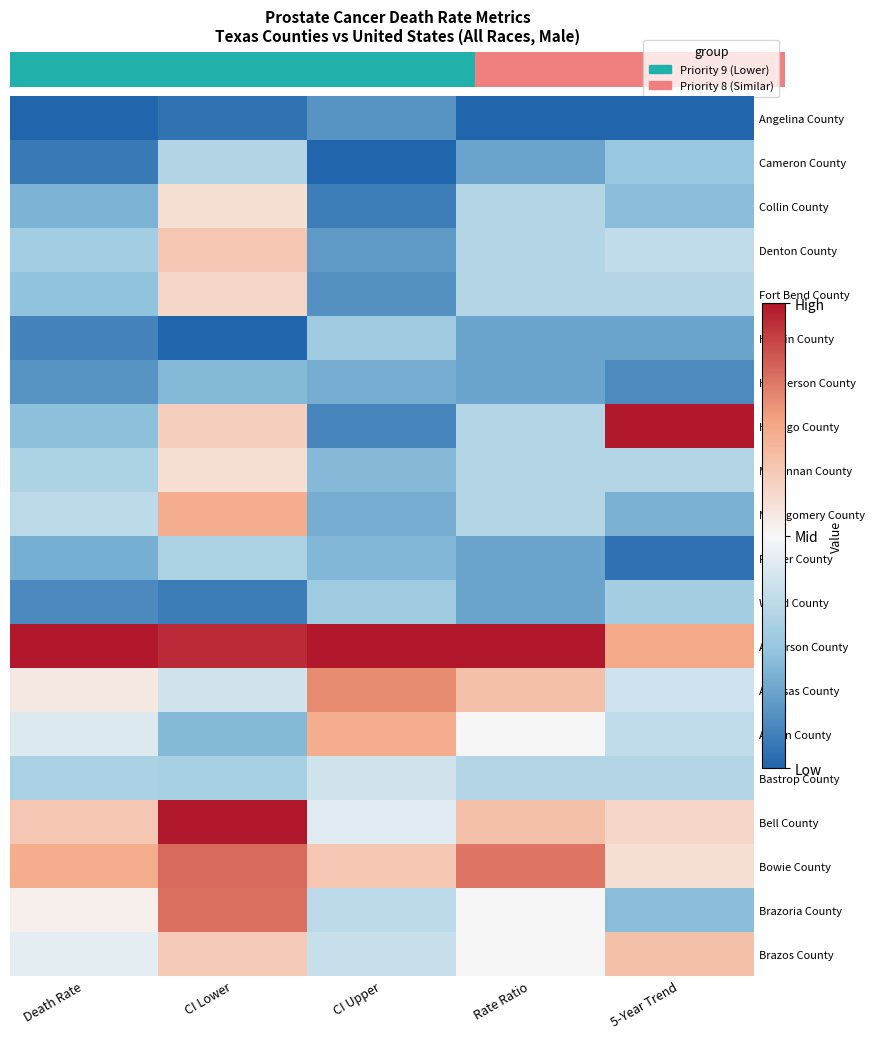

Reading right to left, what are all the values shown in this chart?

Angelina County: 5-Year Trend=-1.0	Rate Ratio=-1.0	CI Upper=-0.8	CI Lower=-0.9	Death Rate=-1.0
Cameron County: 5-Year Trend=-0.5	Rate Ratio=-0.7	CI Upper=-1.0	CI Lower=-0.3	Death Rate=-0.9
Collin County: 5-Year Trend=-0.5	Rate Ratio=-0.3	CI Upper=-0.9	CI Lower=0.1	Death Rate=-0.6
Denton County: 5-Year Trend=-0.3	Rate Ratio=-0.3	CI Upper=-0.7	CI Lower=0.3	Death Rate=-0.4
Fort Bend County: 5-Year Trend=-0.3	Rate Ratio=-0.3	CI Upper=-0.8	CI Lower=0.2	Death Rate=-0.5
Hardin County: 5-Year Trend=-0.7	Rate Ratio=-0.7	CI Upper=-0.4	CI Lower=-1.0	Death Rate=-0.8
Henderson County: 5-Year Trend=-0.8	Rate Ratio=-0.7	CI Upper=-0.6	CI Lower=-0.6	Death Rate=-0.8
Hidalgo County: 5-Year Trend=1.0	Rate Ratio=-0.3	CI Upper=-0.8	CI Lower=0.2	Death Rate=-0.5
McLennan County: 5-Year Trend=-0.3	Rate Ratio=-0.3	CI Upper=-0.5	CI Lower=0.1	Death Rate=-0.4
Montgomery County: 5-Year Trend=-0.6	Rate Ratio=-0.3	CI Upper=-0.6	CI Lower=0.4	Death Rate=-0.3
Parker County: 5-Year Trend=-0.9	Rate Ratio=-0.7	CI Upper=-0.6	CI Lower=-0.4	Death Rate=-0.6
Wood County: 5-Year Trend=-0.4	Rate Ratio=-0.7	CI Upper=-0.4	CI Lower=-0.9	Death Rate=-0.8
Anderson County: 5-Year Trend=0.5	Rate Ratio=1.0	CI Upper=1.0	CI Lower=0.9	Death Rate=1.0
Aransas County: 5-Year Trend=-0.2	Rate Ratio=0.3	CI Upper=0.6	CI Lower=-0.2	Death Rate=0.1
Austin County: 5-Year Trend=-0.3	Rate Ratio=0.0	CI Upper=0.4	CI Lower=-0.6	Death Rate=-0.1
Bastrop County: 5-Year Trend=-0.3	Rate Ratio=-0.3	CI Upper=-0.2	CI Lower=-0.4	Death Rate=-0.4
Bell County: 5-Year Trend=0.2	Rate Ratio=0.3	CI Upper=-0.1	CI Lower=1.0	Death Rate=0.3
Bowie County: 5-Year Trend=0.1	Rate Ratio=0.7	CI Upper=0.3	CI Lower=0.7	Death Rate=0.5
Brazoria County: 5-Year Trend=-0.5	Rate Ratio=0.0	CI Upper=-0.3	CI Lower=0.7	Death Rate=0.0
Brazos County: 5-Year Trend=0.3	Rate Ratio=0.0	CI Upper=-0.2	CI Lower=0.3	Death Rate=-0.1